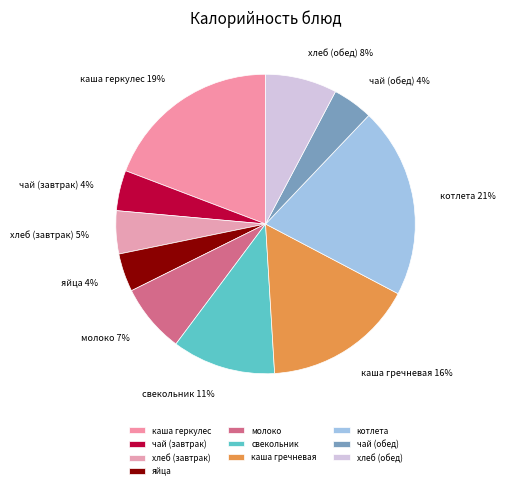

How many segments does this pie chart have?

10